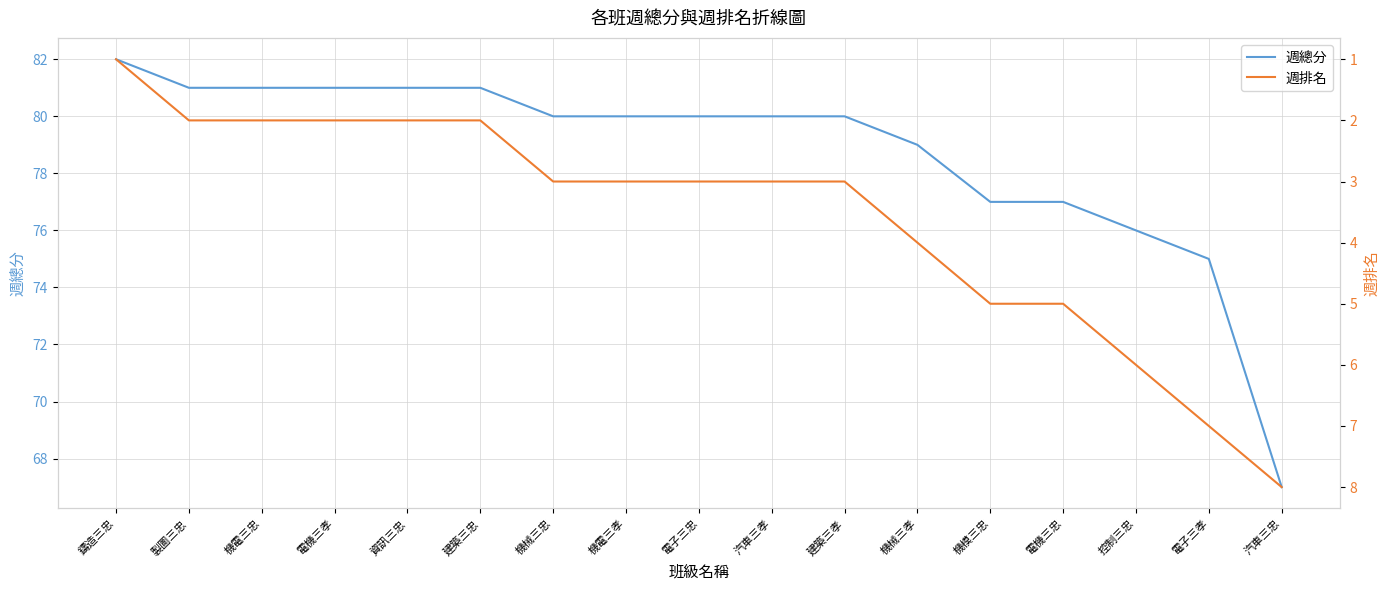

Which category has the lowest value in the 週總分 series?

汽車三忠